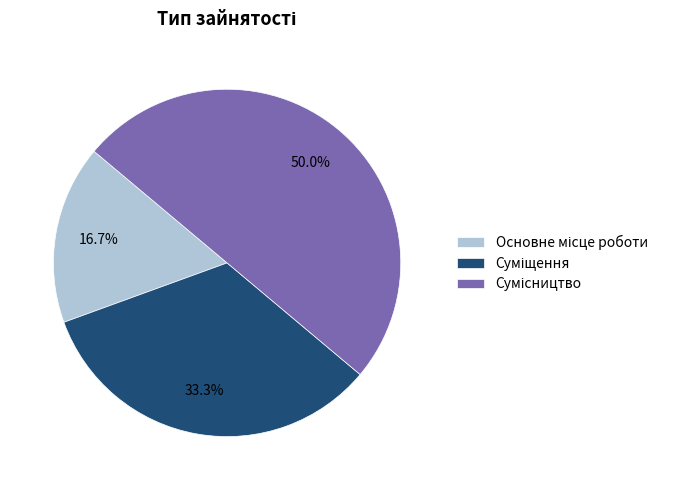

The Основне місце роботи slice represents 17% of the pie. True or false?

True